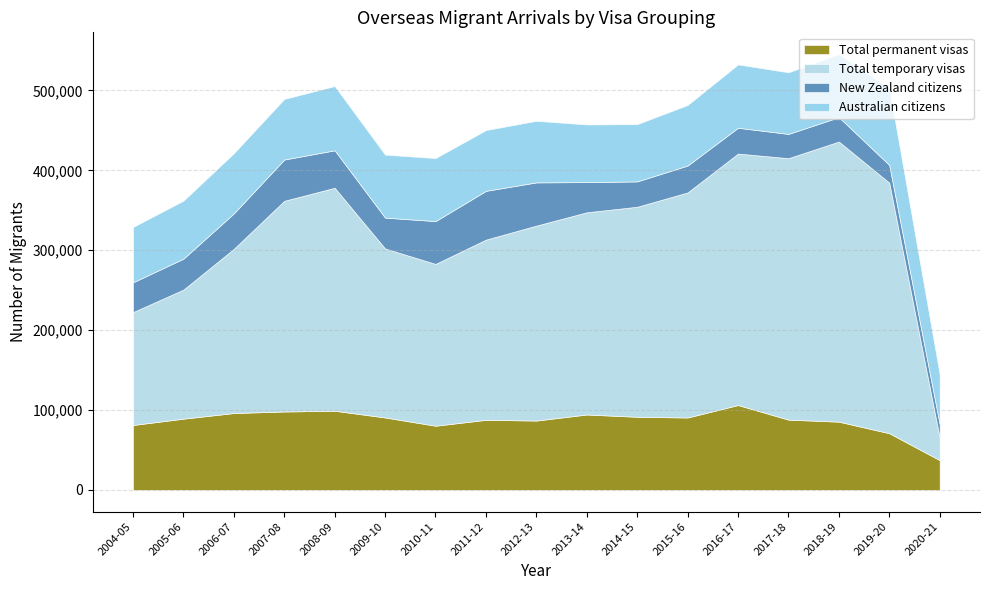

Which has a higher value, 2020-21 or 2009-10?

2009-10